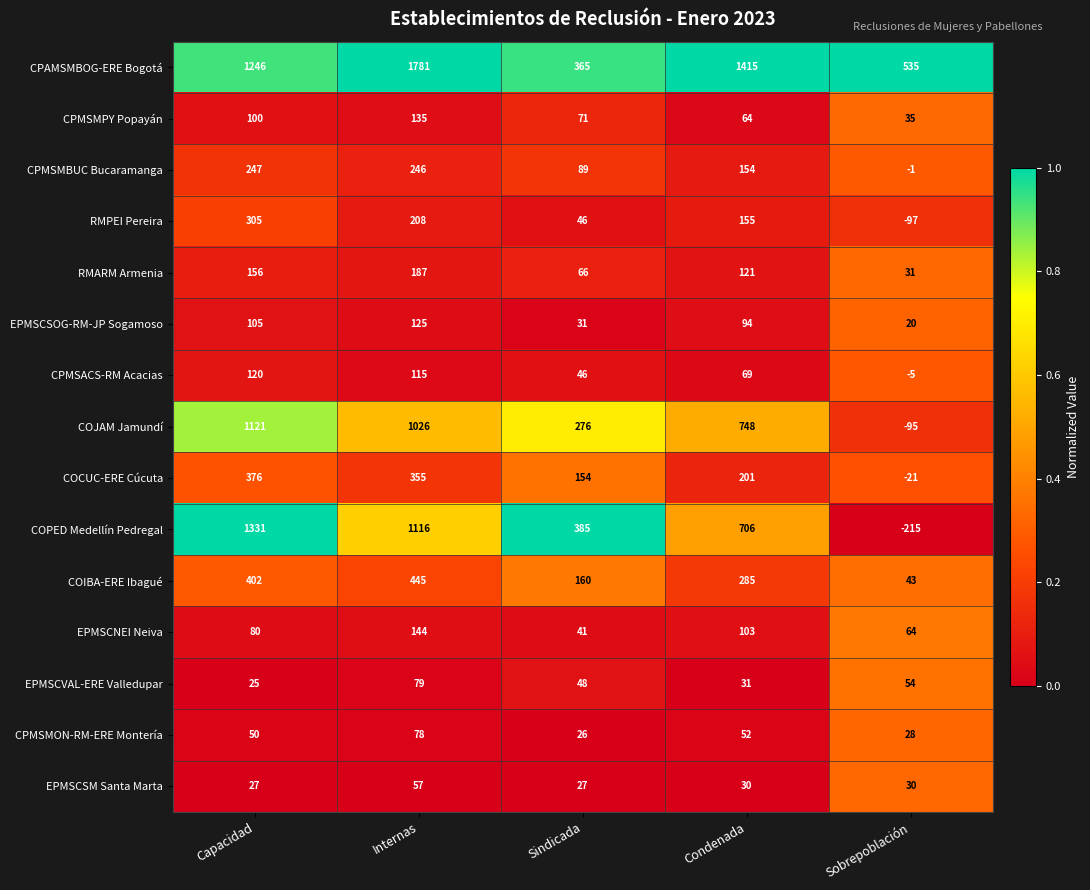

Rank the series at Sobrepoblación from lowest to highest value.

COPED Medellín Pedregal, RMPEI Pereira, COJAM Jamundí, COCUC-ERE Cúcuta, CPMSACS-RM Acacias, CPMSMBUC Bucaramanga, EPMSCSOG-RM-JP Sogamoso, CPMSMON-RM-ERE Montería, EPMSCSM Santa Marta, RMARM Armenia, CPMSMPY Popayán, COIBA-ERE Ibagué, EPMSCVAL-ERE Valledupar, EPMSCNEI Neiva, CPAMSMBOG-ERE Bogotá